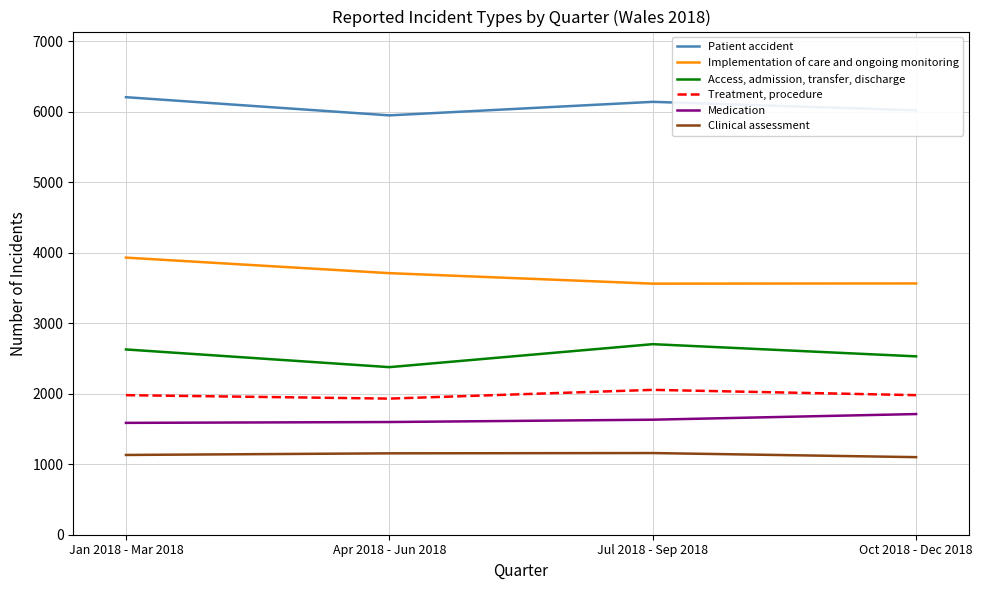

Which label corresponds to the largest value in the chart?

Jan 2018 - Mar 2018